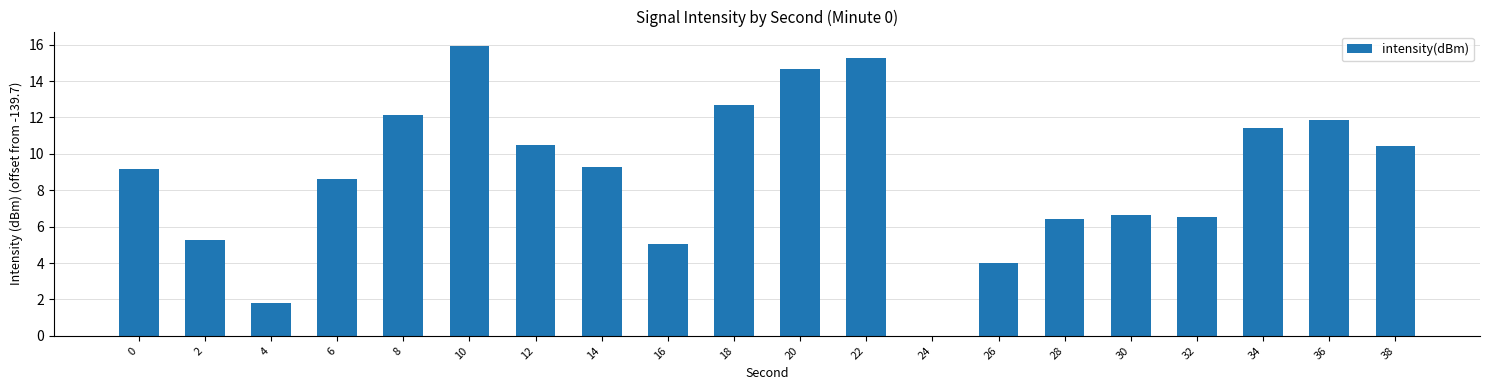

What is the sum of all values?

177.6